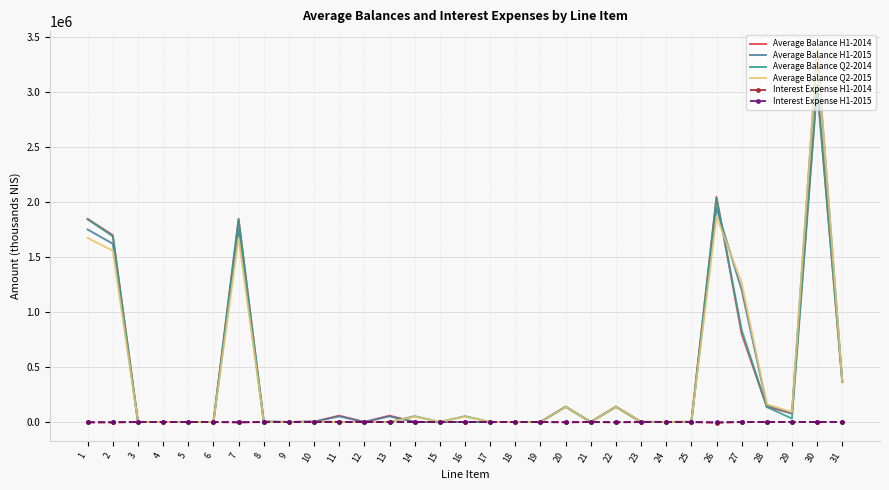

Which series has the largest range (max minus min)?

Average Balance Q2-2015